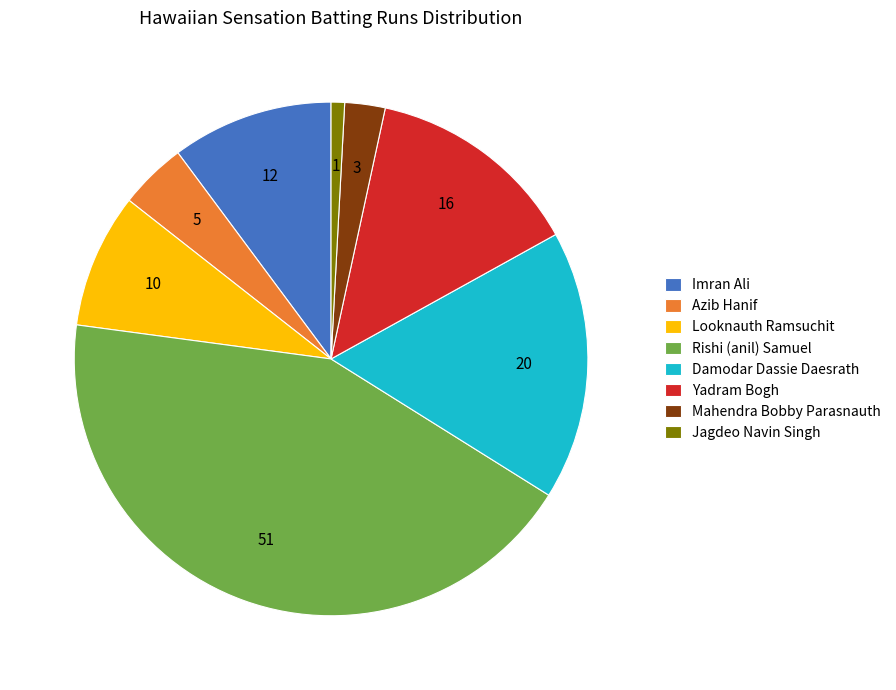

Is it true that Looknauth Ramsuchit is 3% of the pie?

False